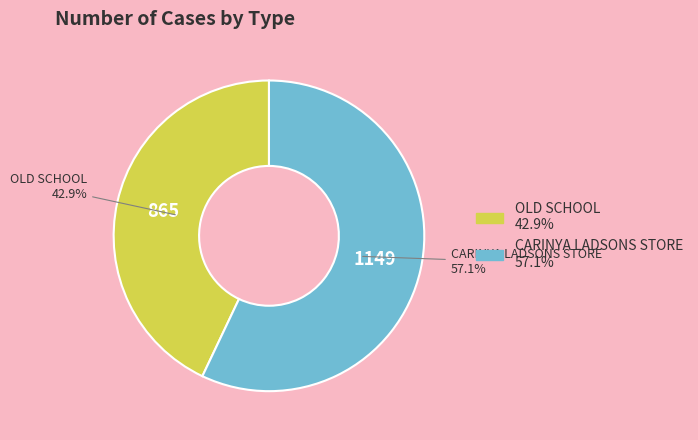

To the nearest percent, what portion does CARINYA LADSONS STORE represent?

57%